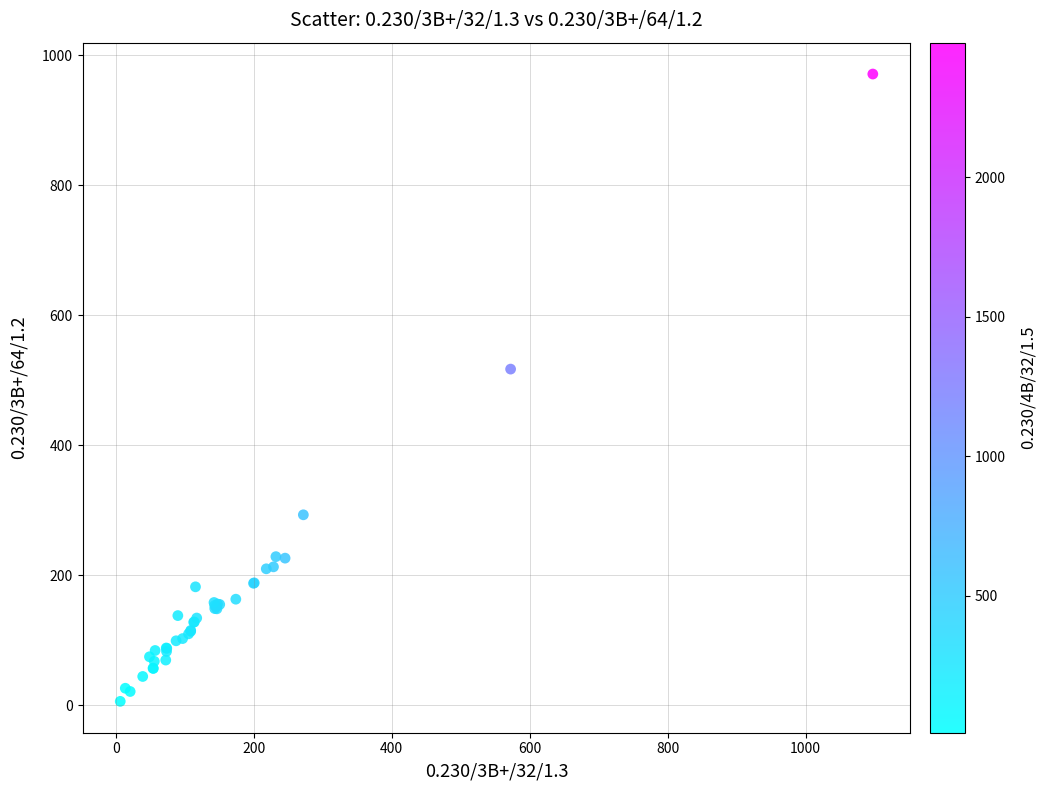

What Y value in the scatter plot is closest to 488?

517.2